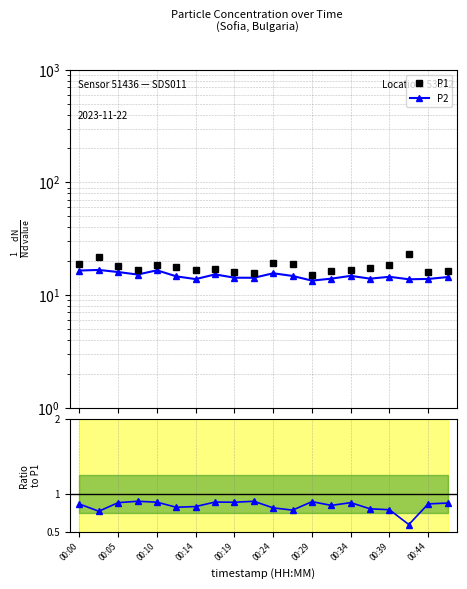

At which label is P1 closest to 19?

00:00